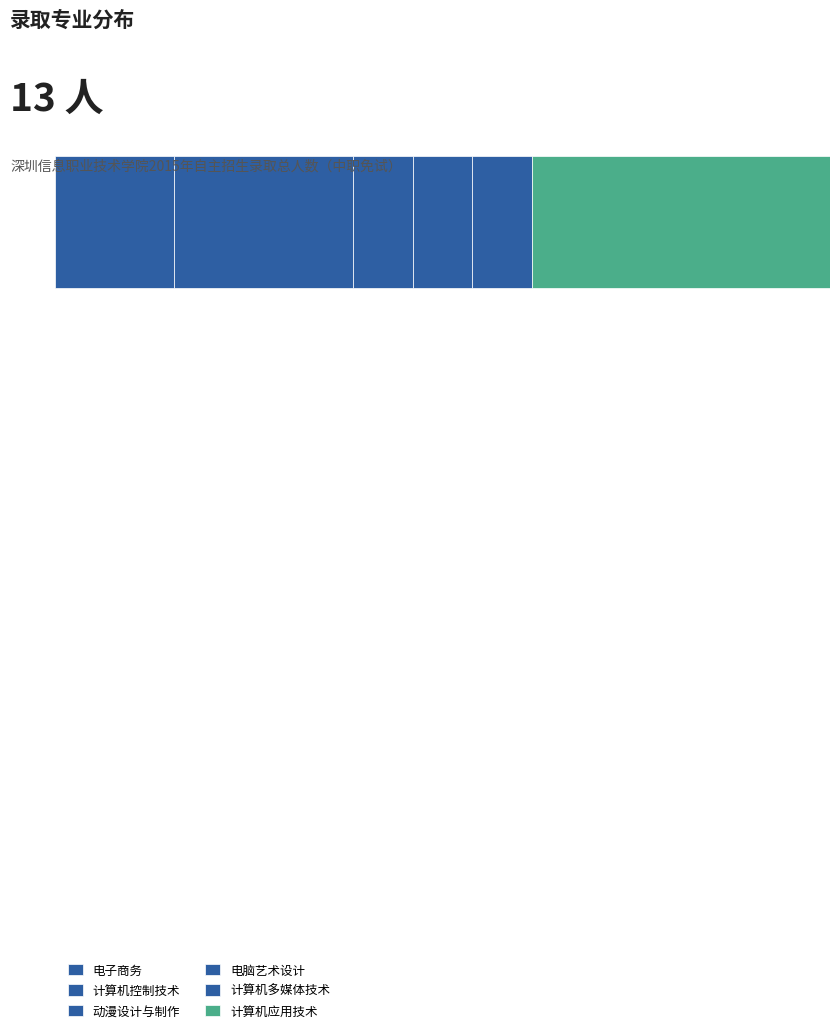

Does the chart contain any negative values?

No